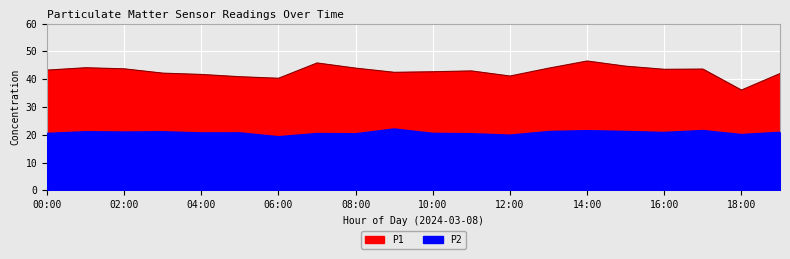

Rank the series at 07:00 from lowest to highest value.

P2, P1